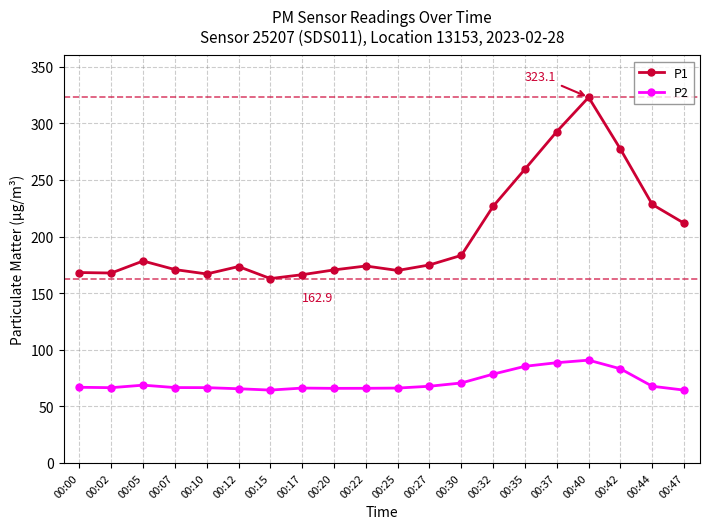

Read the P1 value at 00:42.

277.3